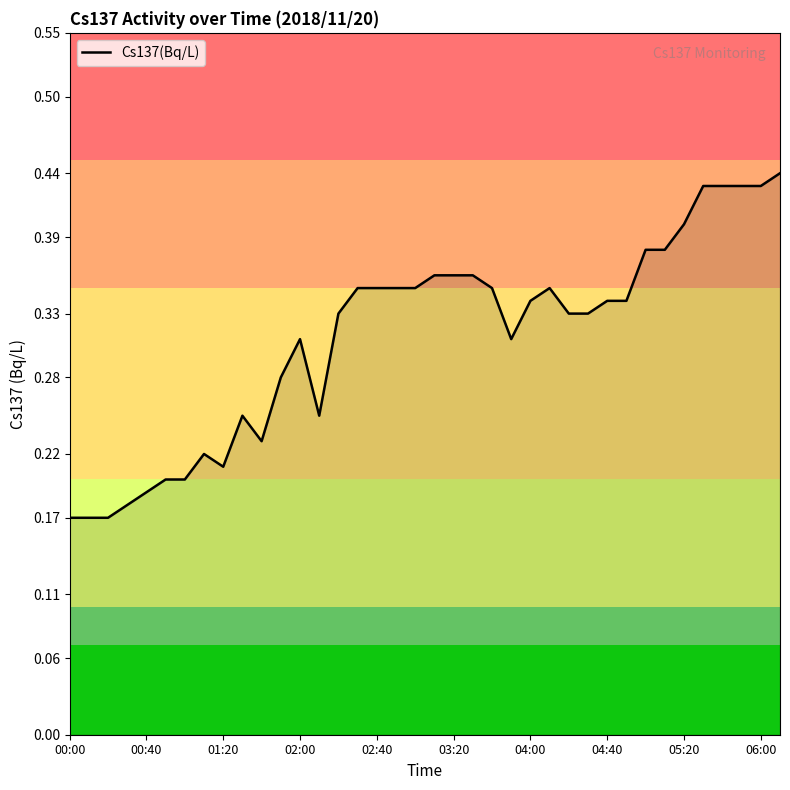

How many lines are shown in the chart?

1